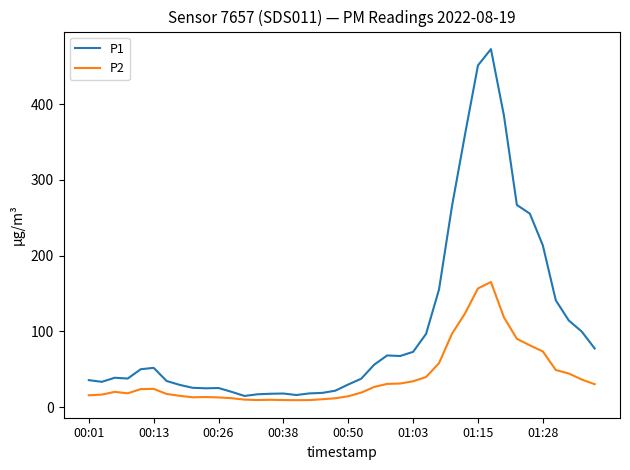

Which series has the widest spread of values?

P1